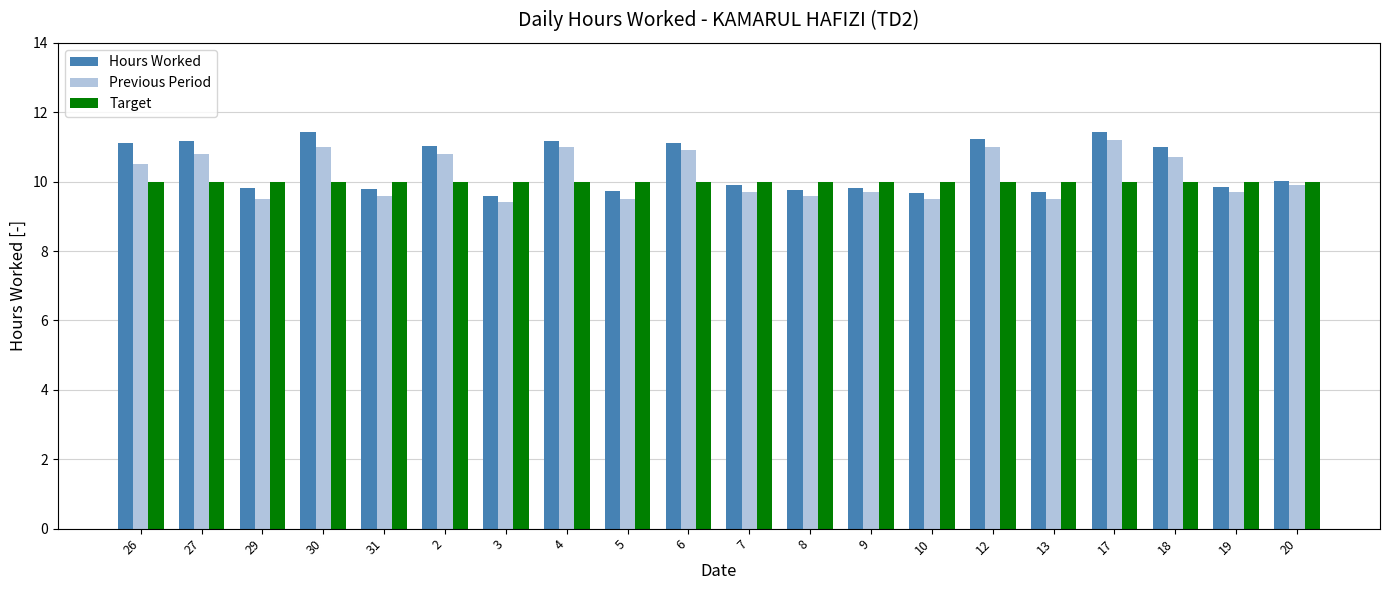

Are the bars horizontal?

No